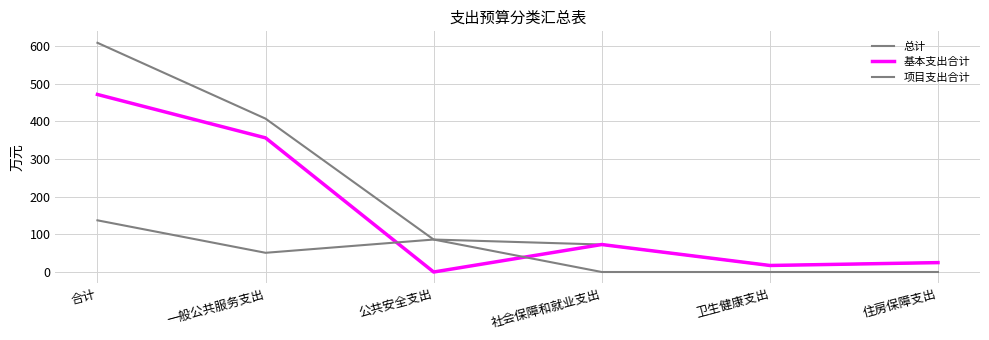

Is this an area chart (filled region under the line)?

No